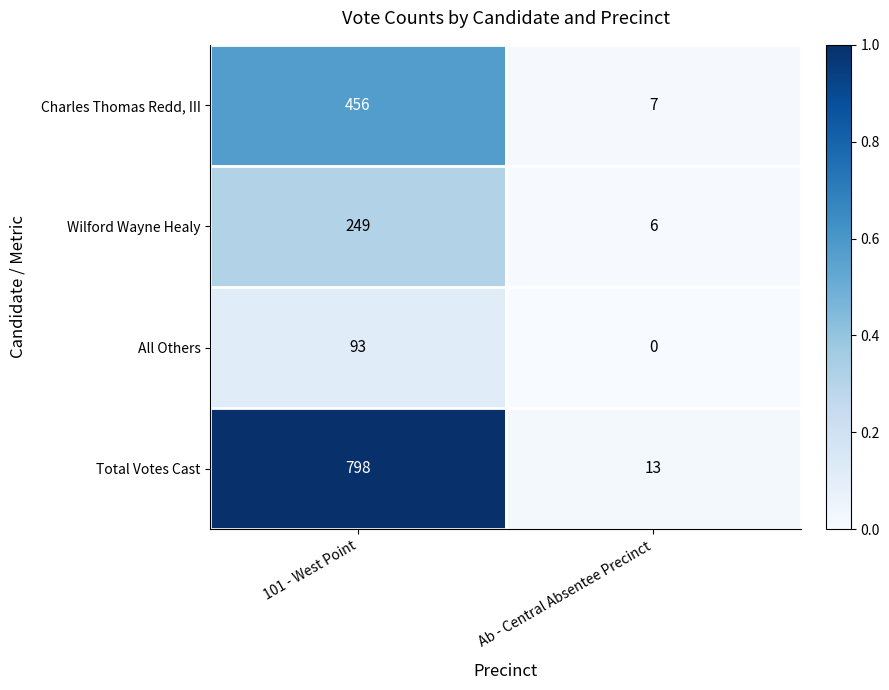

Which label corresponds to the smallest value in the chart?

Ab - Central Absentee Precinct